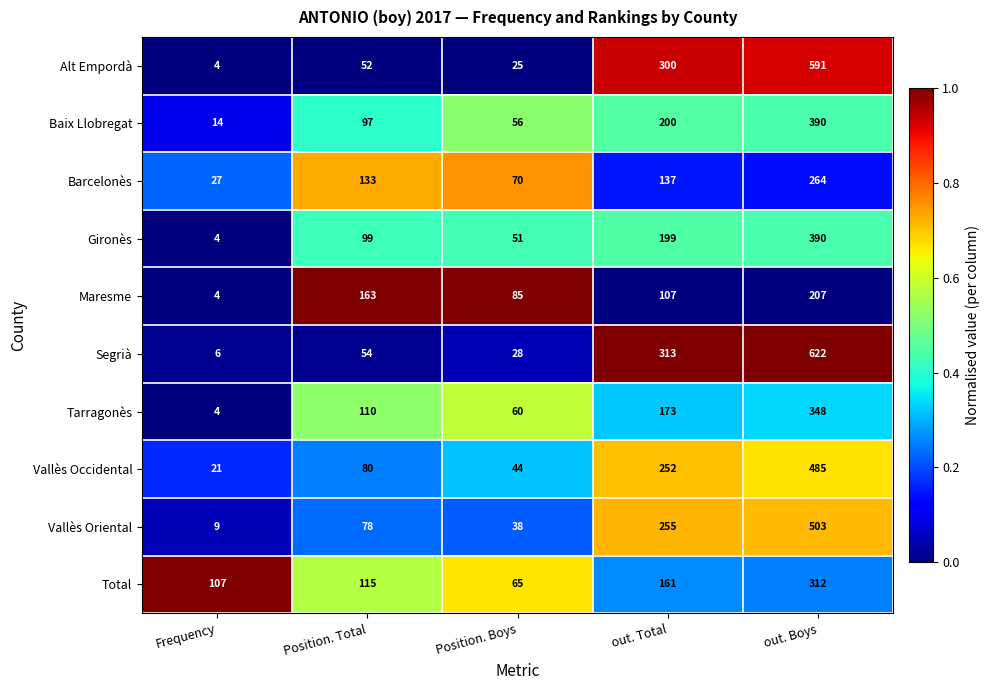

Which series has the largest total across all categories?

Segrià